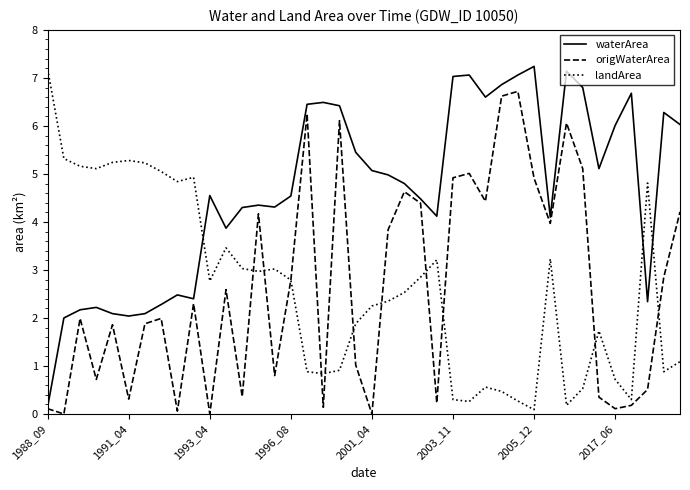

In origWaterArea, how many points are higher than both neighbors (excluding endpoints)?

12